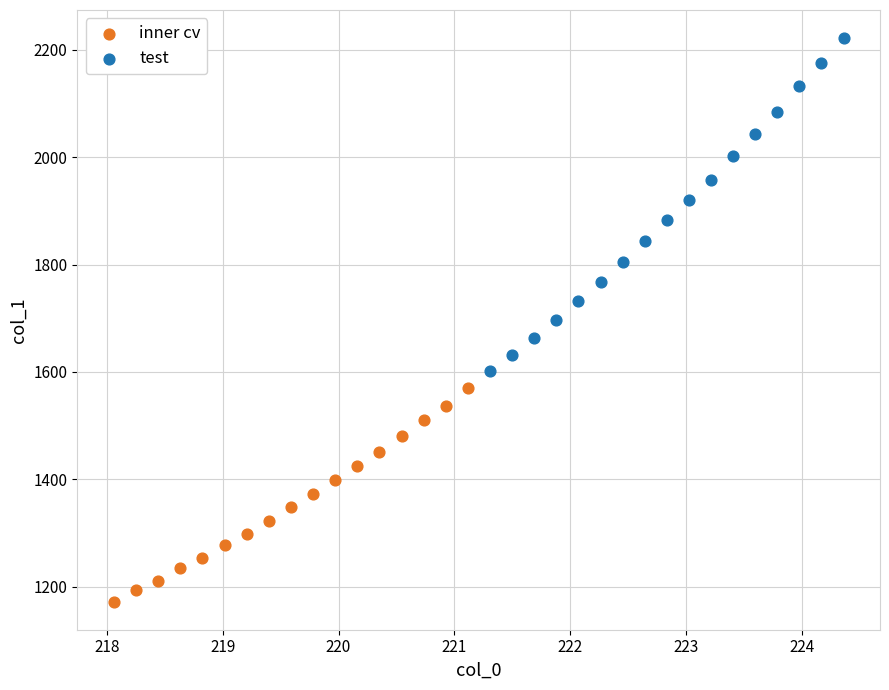

Which series reaches the minimum Y coordinate?

inner cv